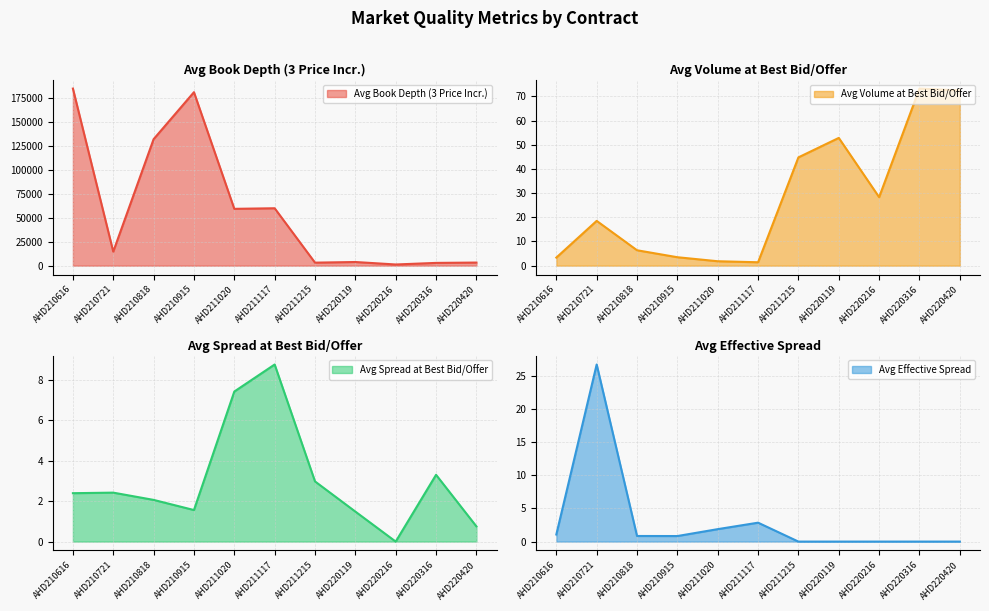

How many intersections are there between Avg Volume at Best Bid/Offer and Avg Effective Spread?

4